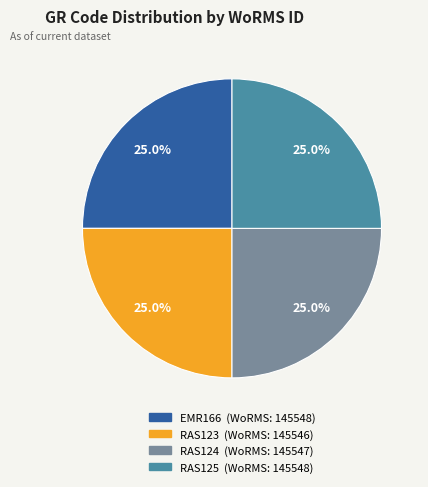

Is there any slice that represents more than half of the pie?

No